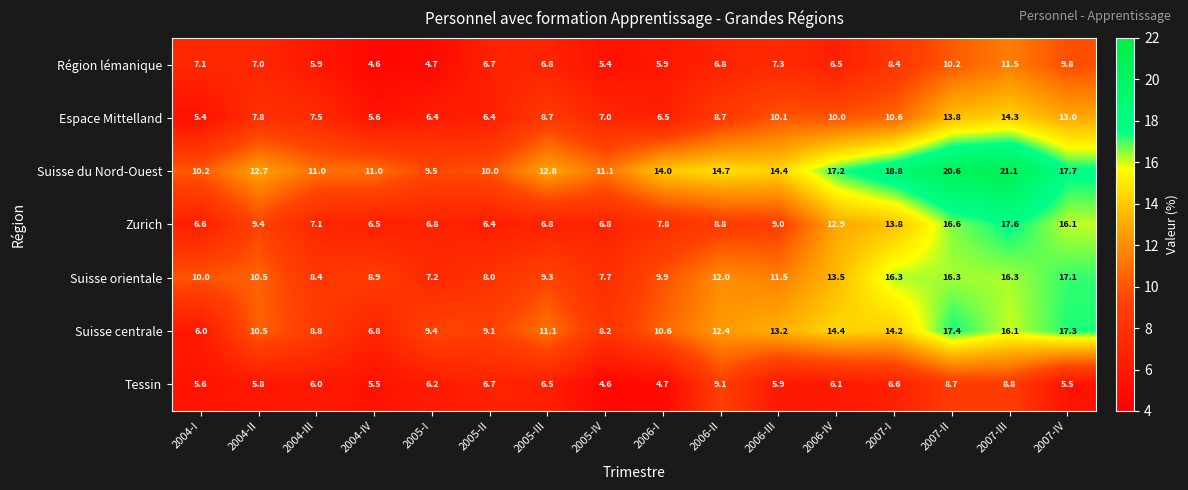

What is the sum of all Suisse orientale values?

182.9